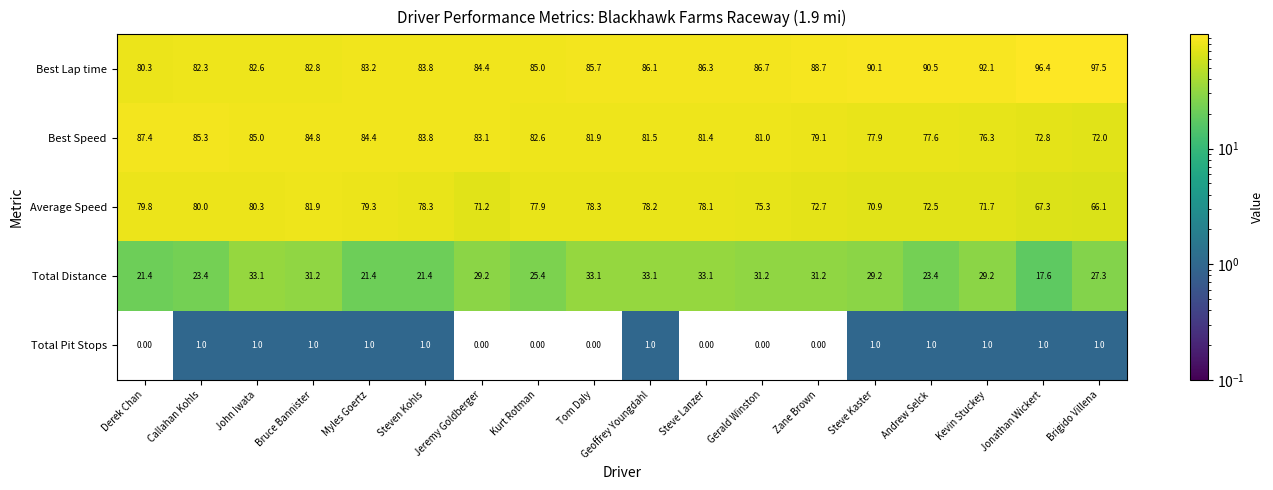

At how many categories does at least one series exceed 52?

18